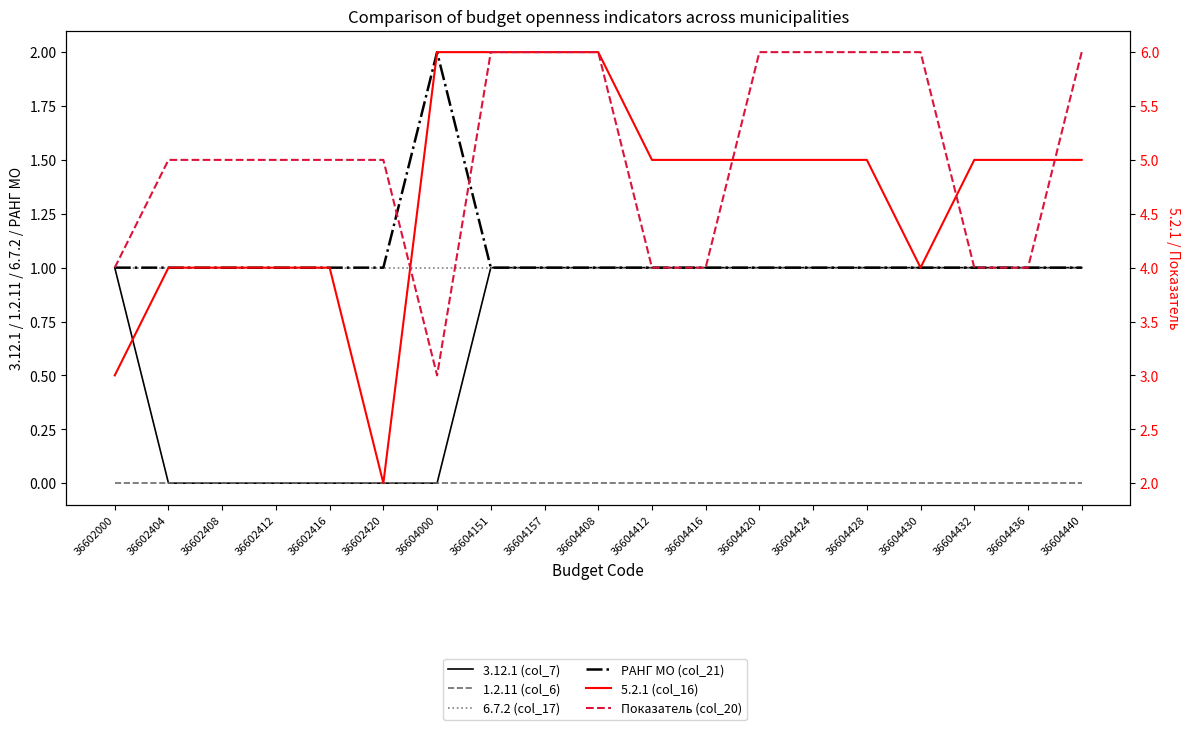

The value of 5.2.1 (col_16) at 36604151 is 6. True or false?

True